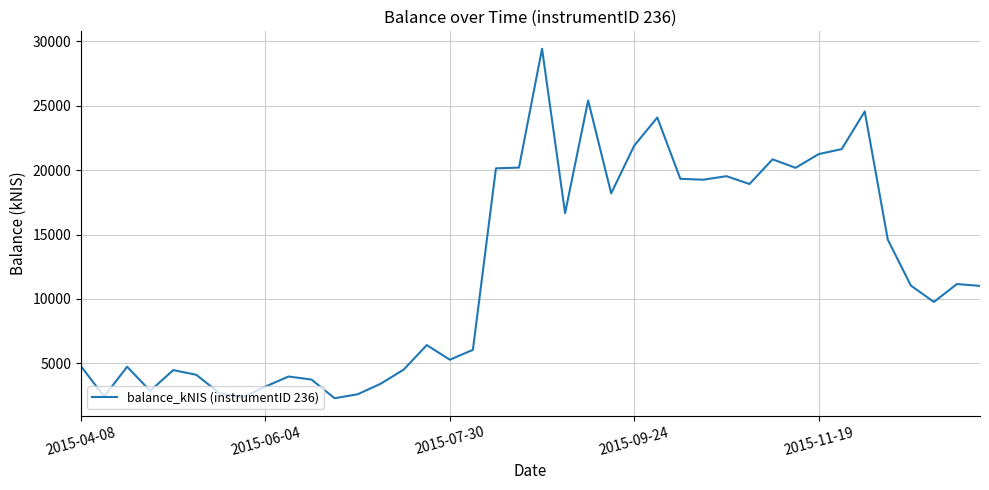

What is the minimum value shown in the chart?

2280.5